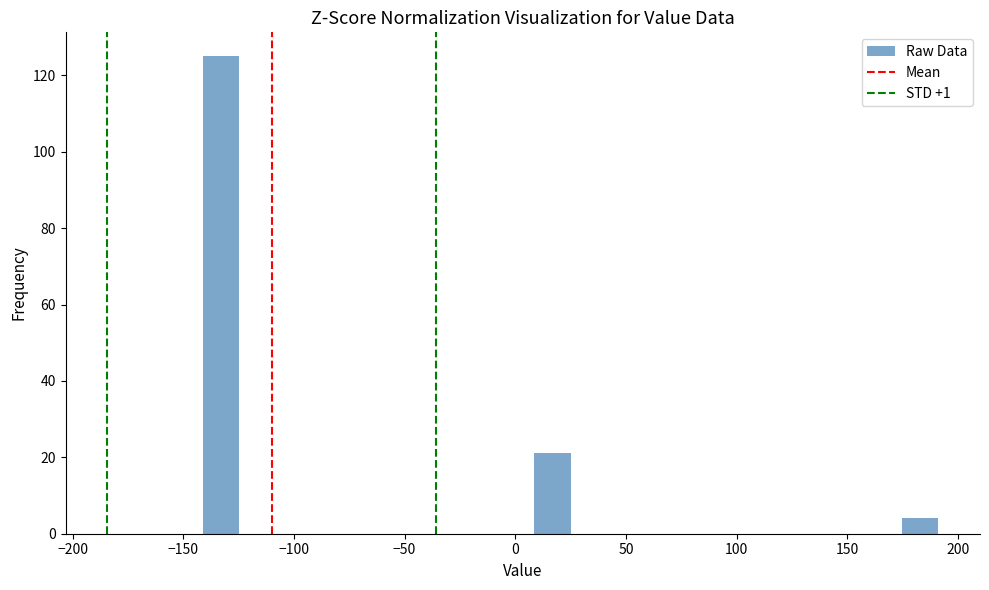

Around what value on the x-axis is the tallest bar? Give the approximate position of its centre, as read against the axis.

-135